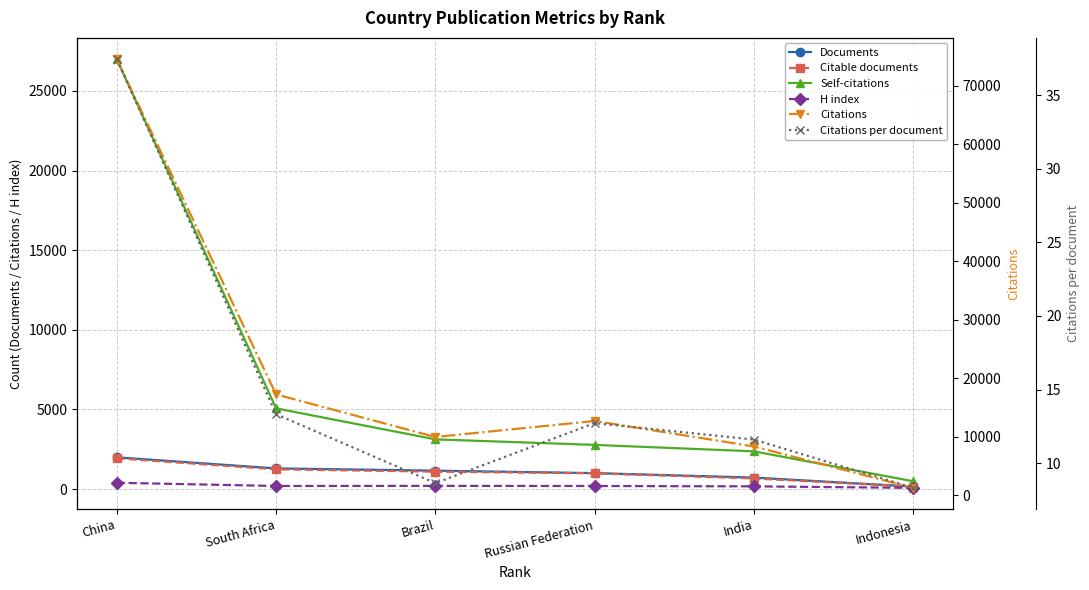

How many values in the Citations series exceed 12717?

2